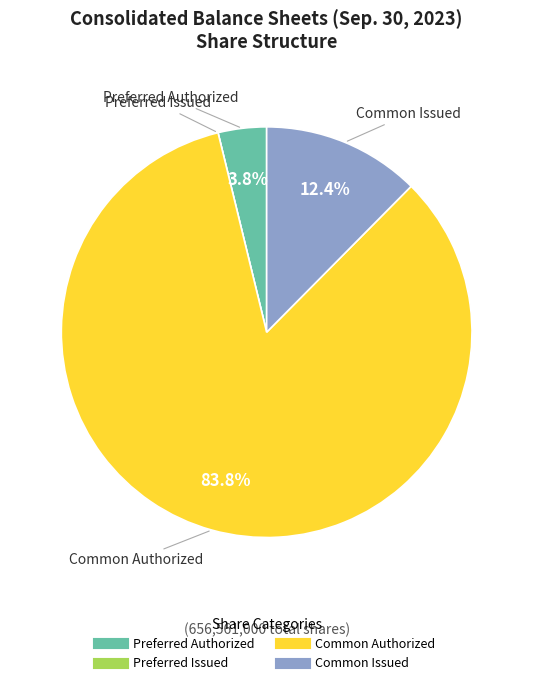

To the nearest percent, what is the difference between the largest and smallest slice percentages?

84%